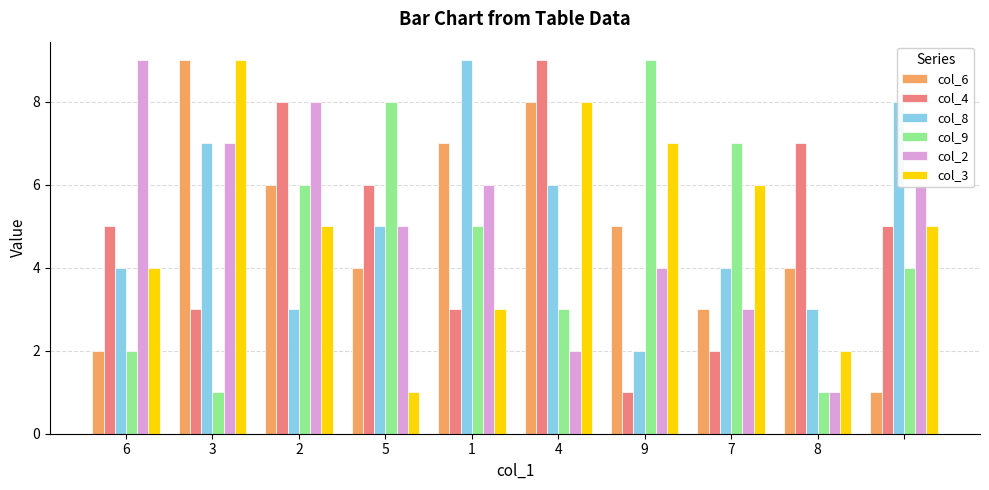

What is the maximum value shown in the chart?

9